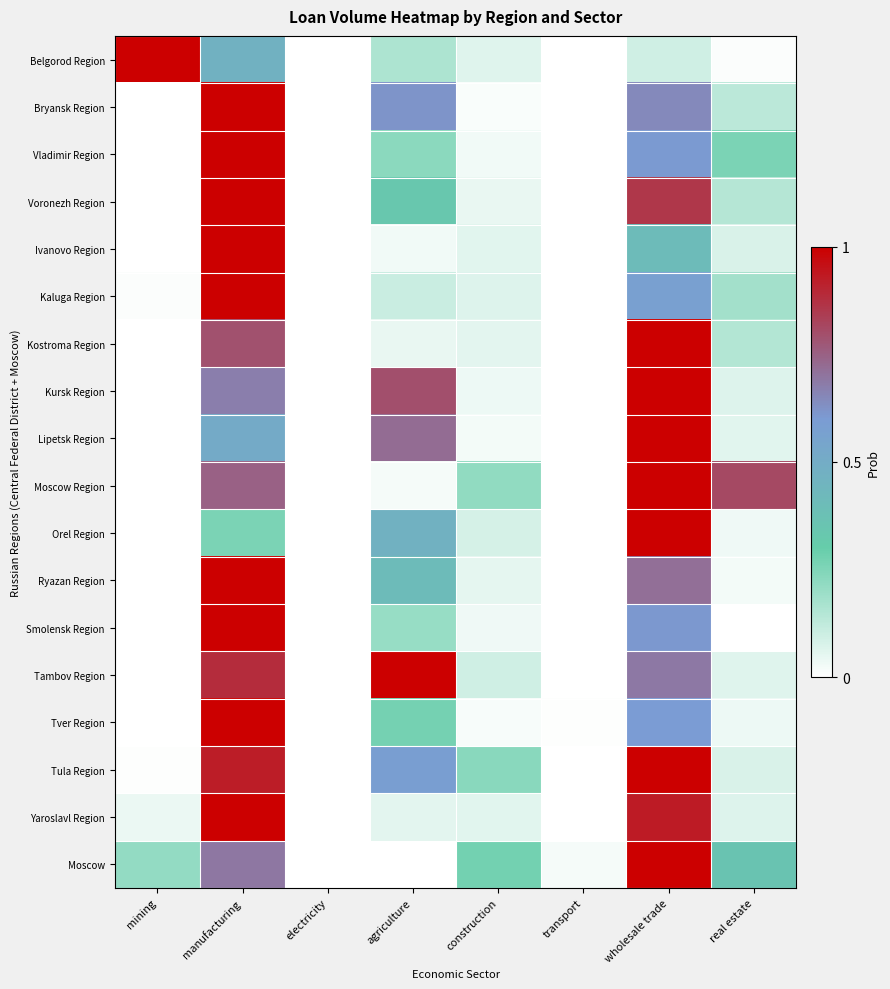

At mining, list the series in order from smallest to largest.

Bryansk Region, Voronezh Region, Ivanovo Region, Kostroma Region, Kursk Region, Lipetsk Region, Orel Region, Smolensk Region, Tambov Region, Tver Region, Vladimir Region, Ryazan Region, Moscow Region, Tula Region, Kaluga Region, Yaroslavl Region, Moscow, Belgorod Region